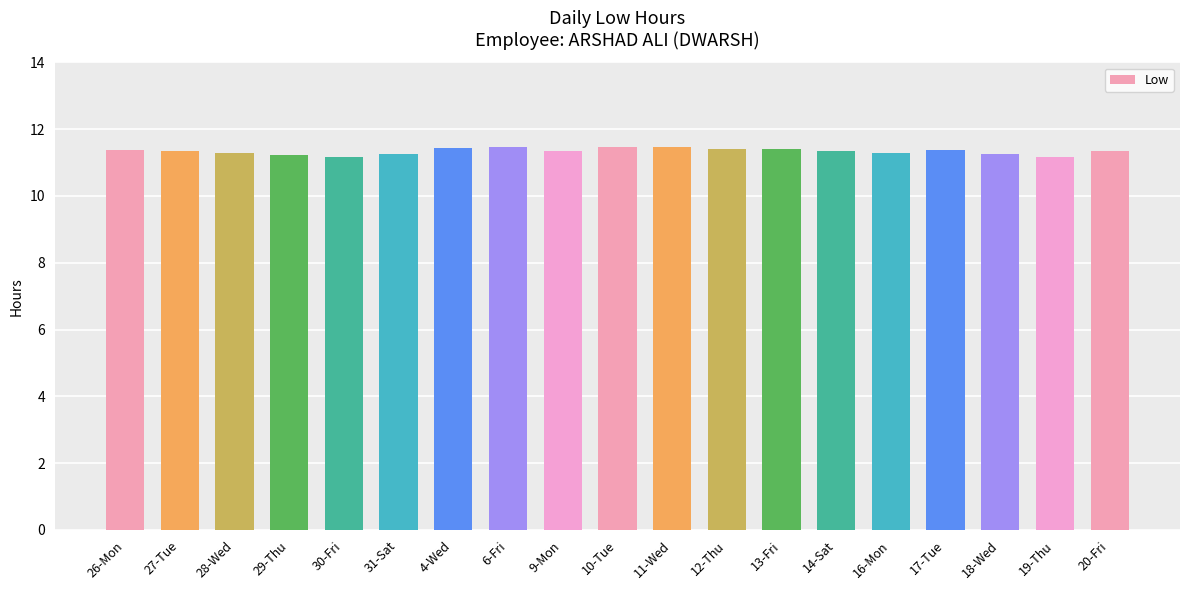

What is the ratio of the value at 29-Thu to the value at 10-Tue?

1.0